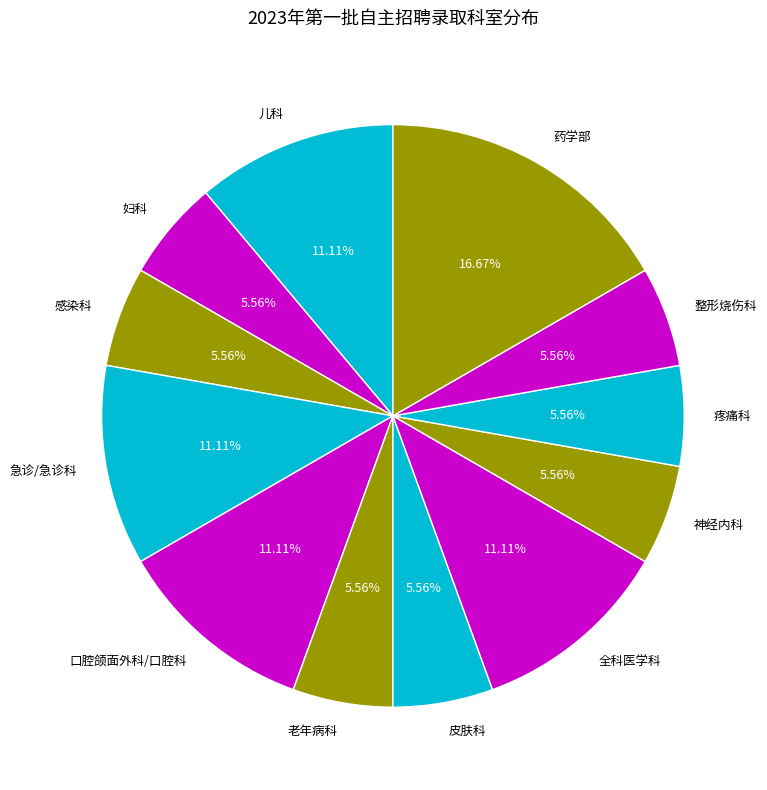

To the nearest percent, what is the combined percentage of 口腔颌面外科/口腔科 and 感染科?

17%